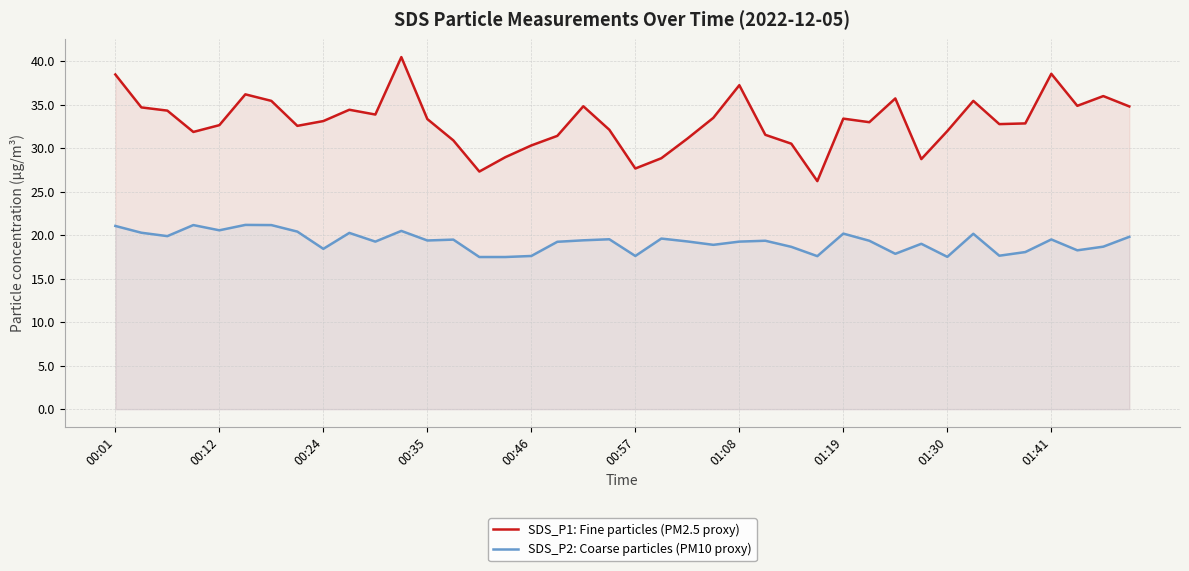

Which series has the largest range (max minus min)?

SDS_P1: Fine particles (PM2.5 proxy)